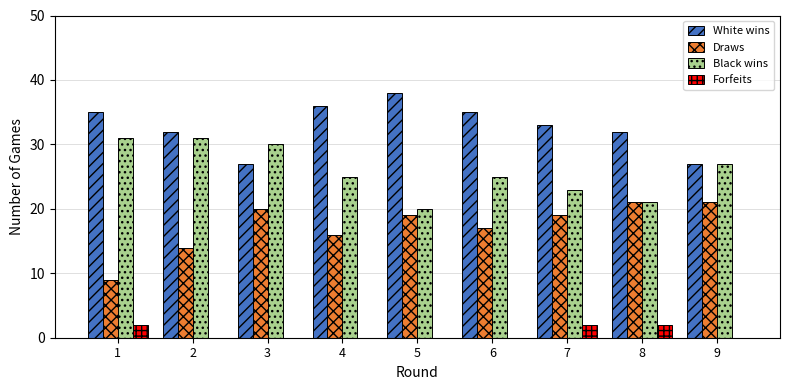

Which series has the largest total across all categories?

White wins